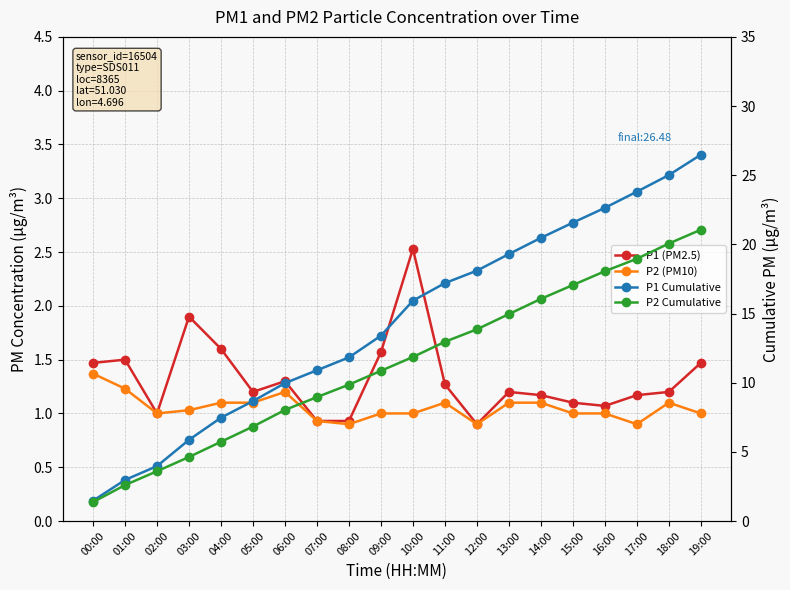

Reading left to right, extract all data points from this chart.

P1 (PM2.5): 1.5	1.5	1.0	1.9	1.6	1.2	1.3	0.9	0.9	1.6	2.5	1.3	0.9	1.2	1.2	1.1	1.1	1.2	1.2	1.5
P2 (PM10): 1.4	1.2	1.0	1.0	1.1	1.1	1.2	0.9	0.9	1.0	1.0	1.1	0.9	1.1	1.1	1.0	1.0	0.9	1.1	1.0
P1 Cumulative: 1.5	3.0	4.0	5.9	7.5	8.7	10.0	10.9	11.8	13.4	15.9	17.2	18.1	19.3	20.5	21.6	22.6	23.8	25.0	26.5
P2 Cumulative: 1.4	2.6	3.6	4.6	5.7	6.8	8.0	9.0	9.9	10.9	11.9	13.0	13.9	15.0	16.1	17.1	18.1	19.0	20.1	21.1